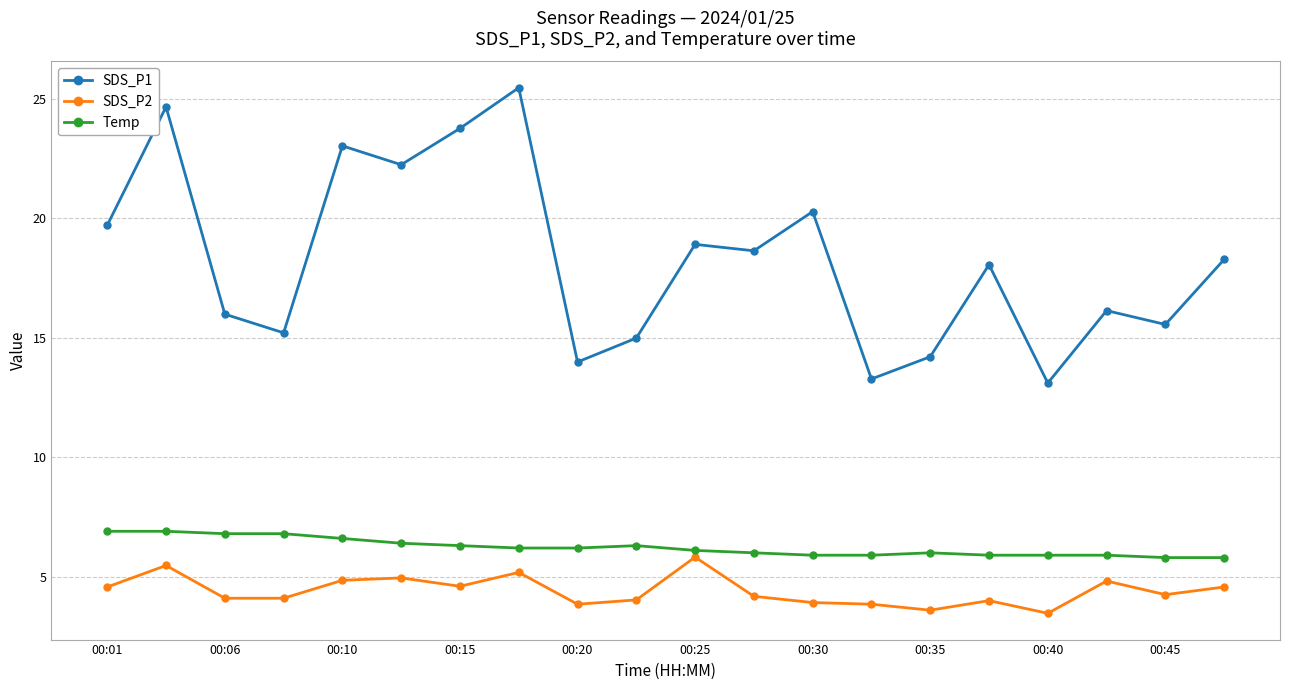

Which series has the widest spread of values?

SDS_P1